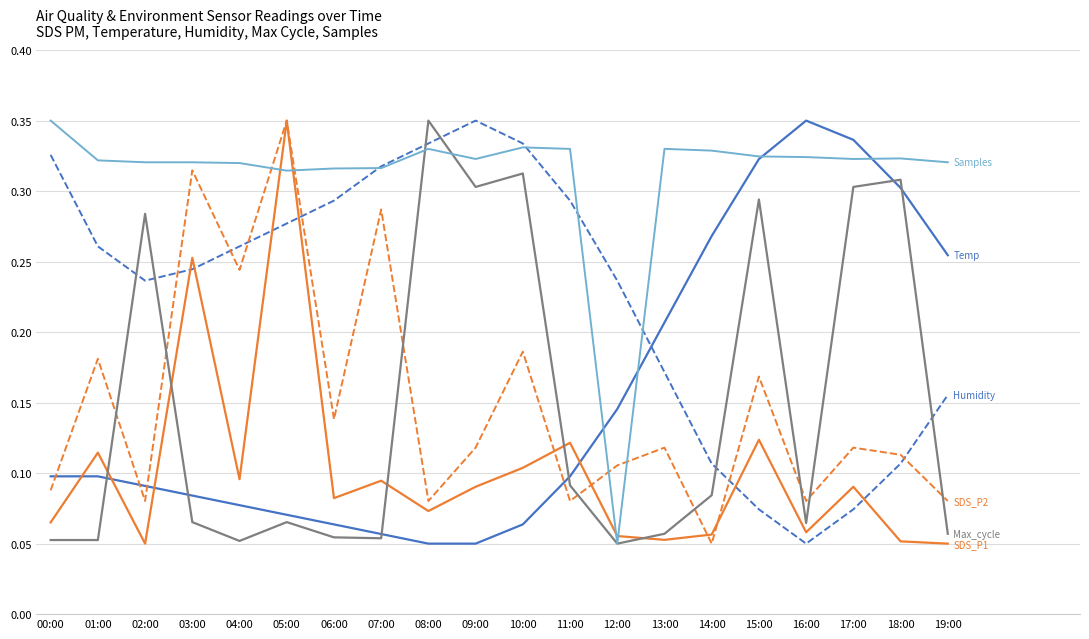

At which category is the sum across all series the highest?

05:00